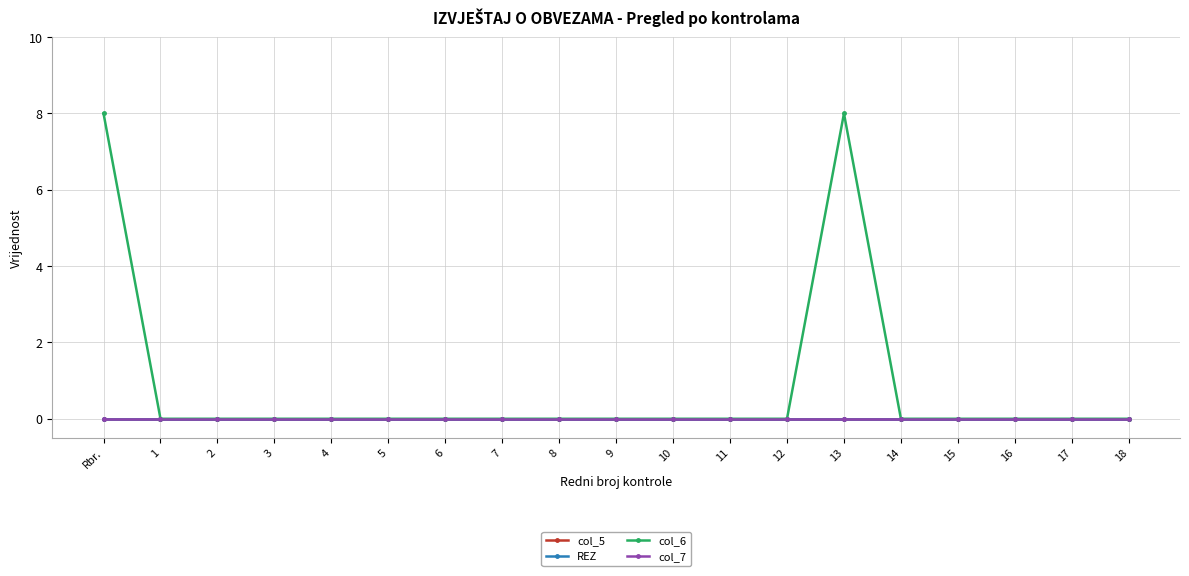

True or false: REZ and col_6 cross at least once.

False